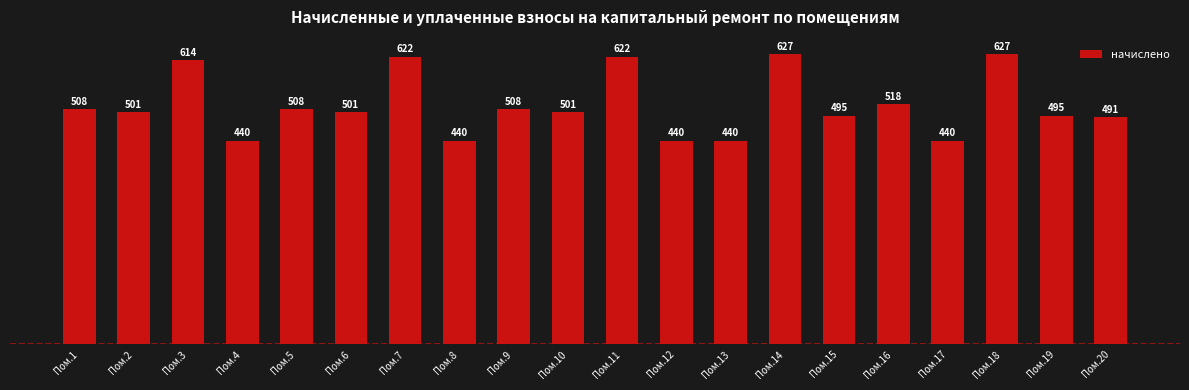

What is the ratio of the value at Пом.4 to the value at Пом.20?

0.9